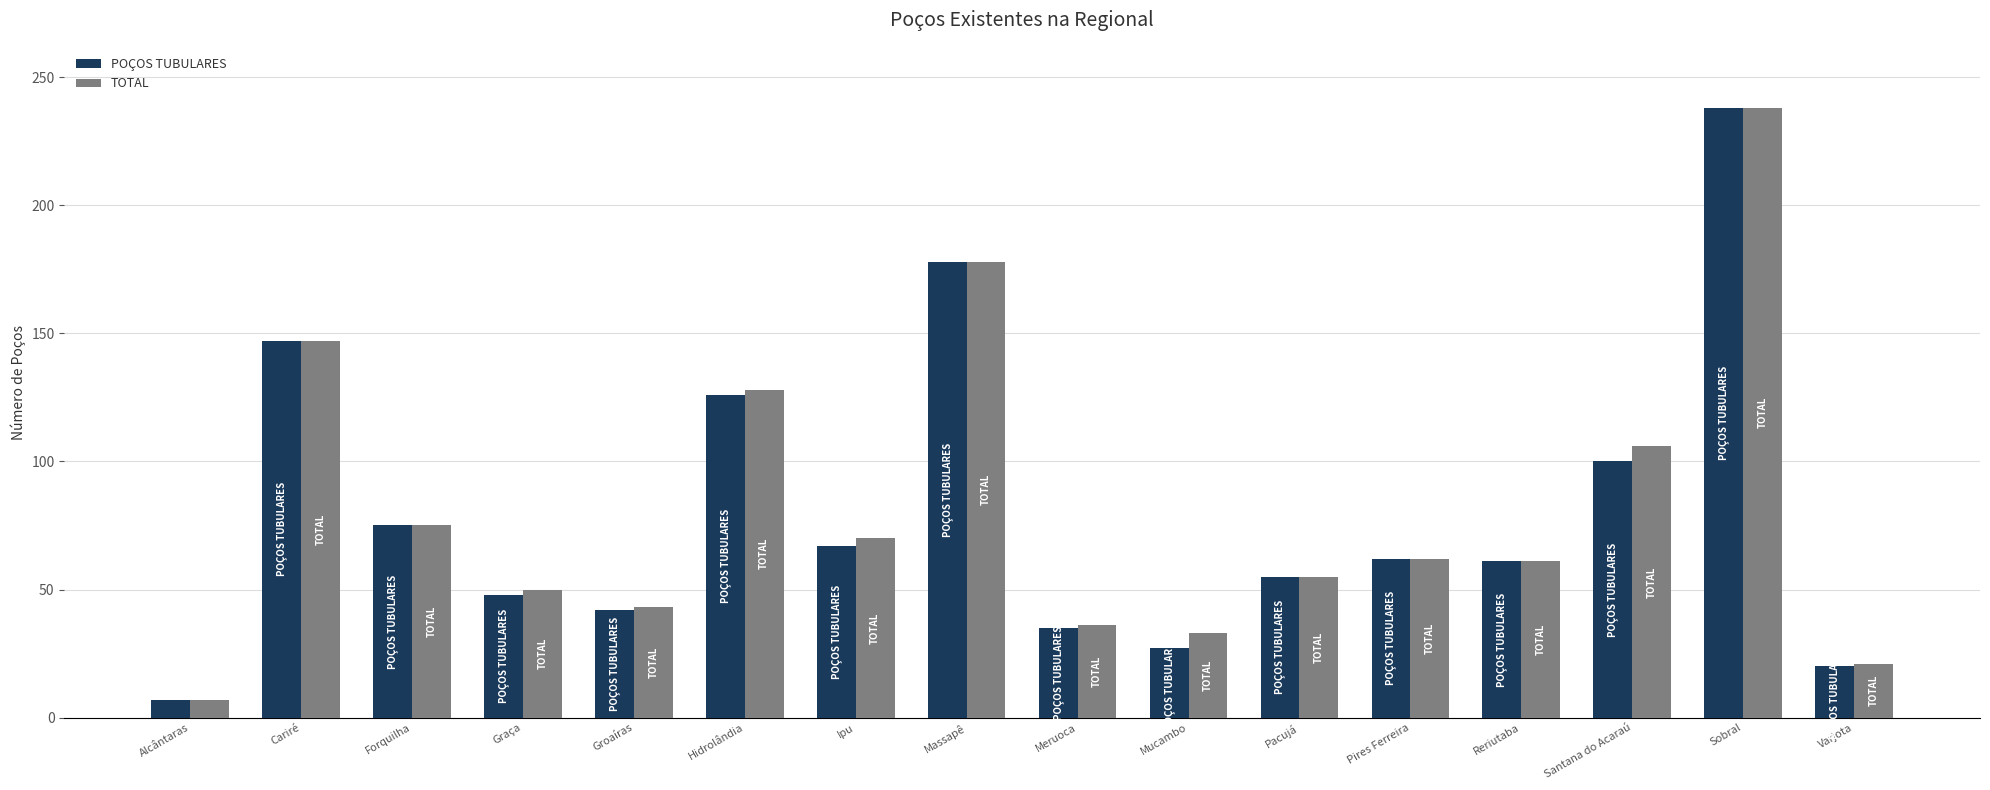

What is the greatest value displayed?

238